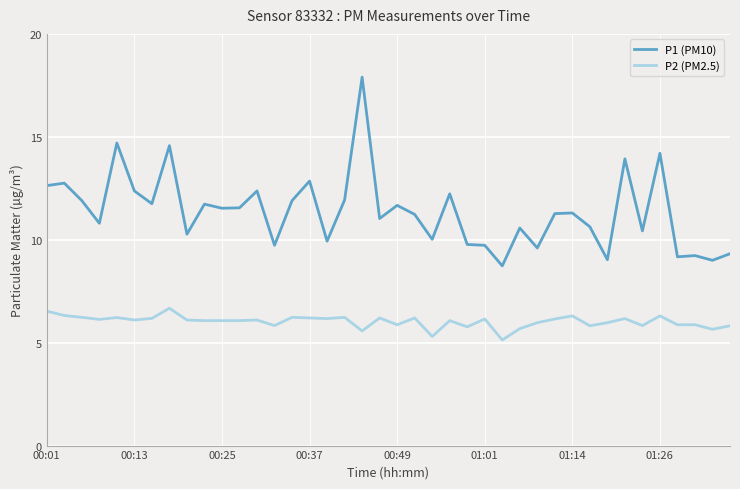

What is the maximum value shown in the chart?

17.9